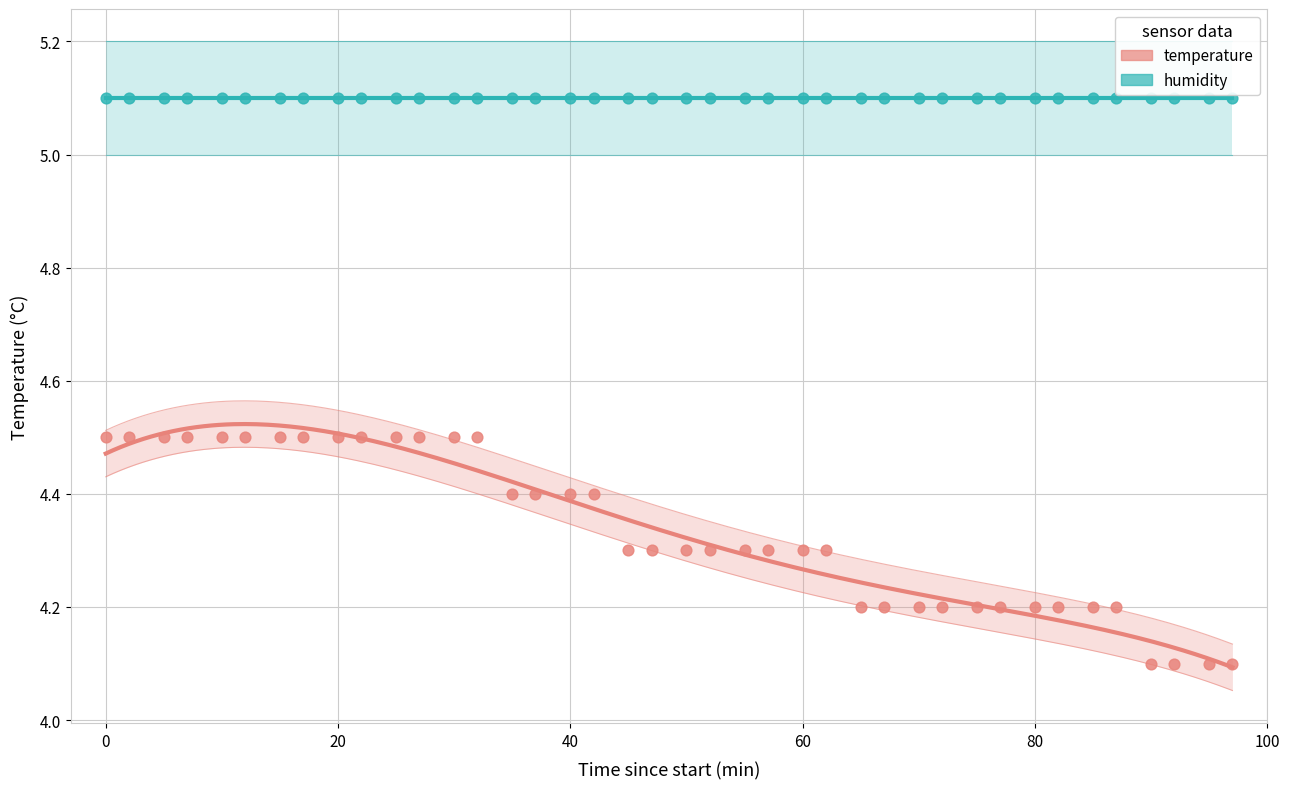

Which series contains the lowest Y value?

temperature